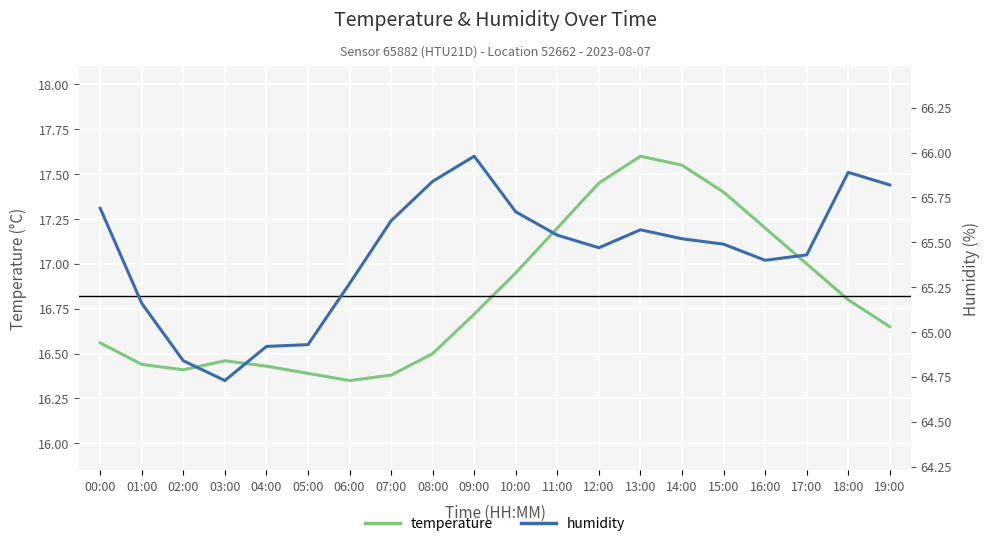

Reading right to left, extract all data points from this chart.

temperature: 19:00=16.6	18:00=16.8	17:00=17.0	16:00=17.2	15:00=17.4	14:00=17.6	13:00=17.6	12:00=17.4	11:00=17.2	10:00=16.9	09:00=16.7	08:00=16.5	07:00=16.4	06:00=16.4	05:00=16.4	04:00=16.4	03:00=16.5	02:00=16.4	01:00=16.4	00:00=16.6
humidity: 19:00=65.8	18:00=65.9	17:00=65.4	16:00=65.4	15:00=65.5	14:00=65.5	13:00=65.6	12:00=65.5	11:00=65.5	10:00=65.7	09:00=66.0	08:00=65.8	07:00=65.6	06:00=65.3	05:00=64.9	04:00=64.9	03:00=64.7	02:00=64.8	01:00=65.2	00:00=65.7